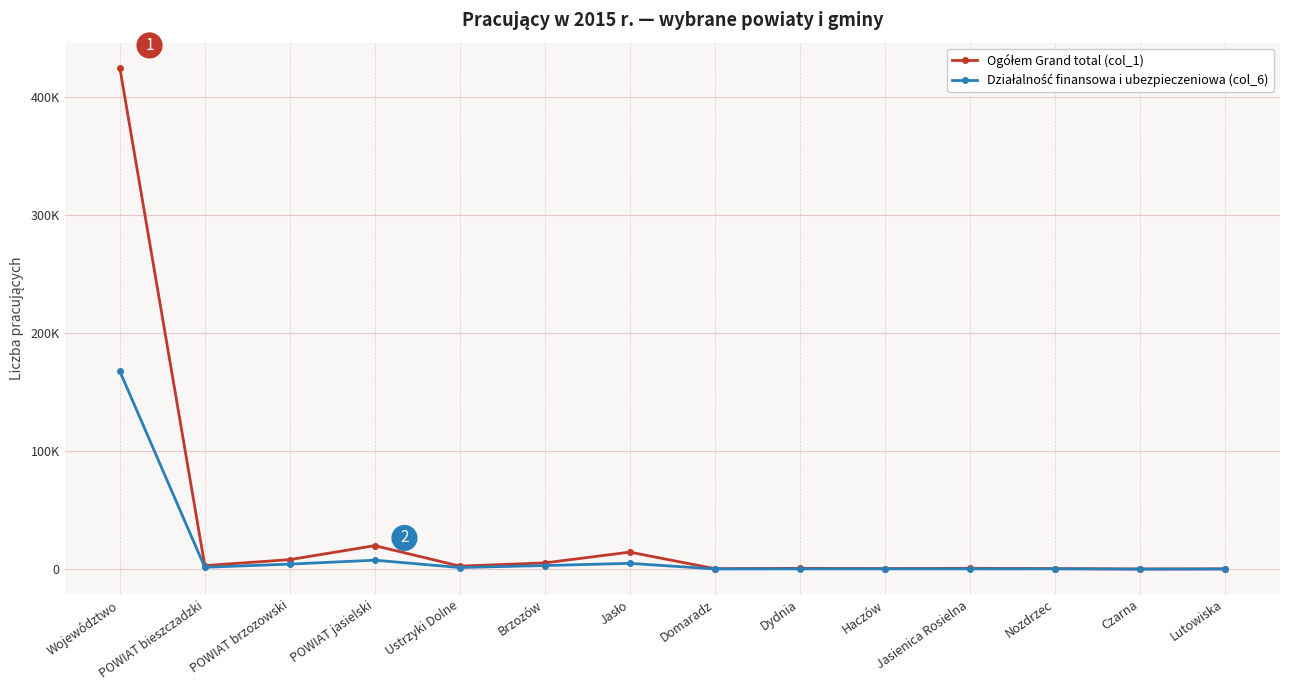

Which category has the lowest value across all series?

Czarna